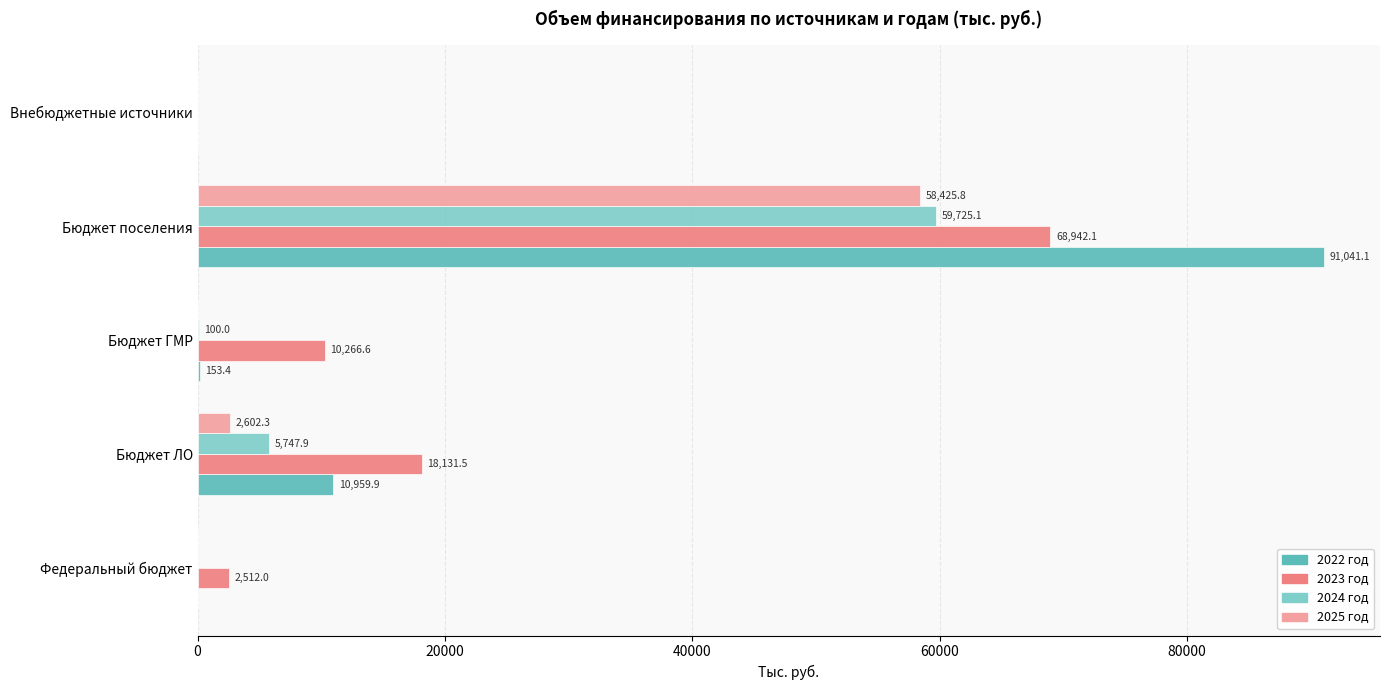

Where is 2023 год nearest to the value 34471?

Бюджет ЛО